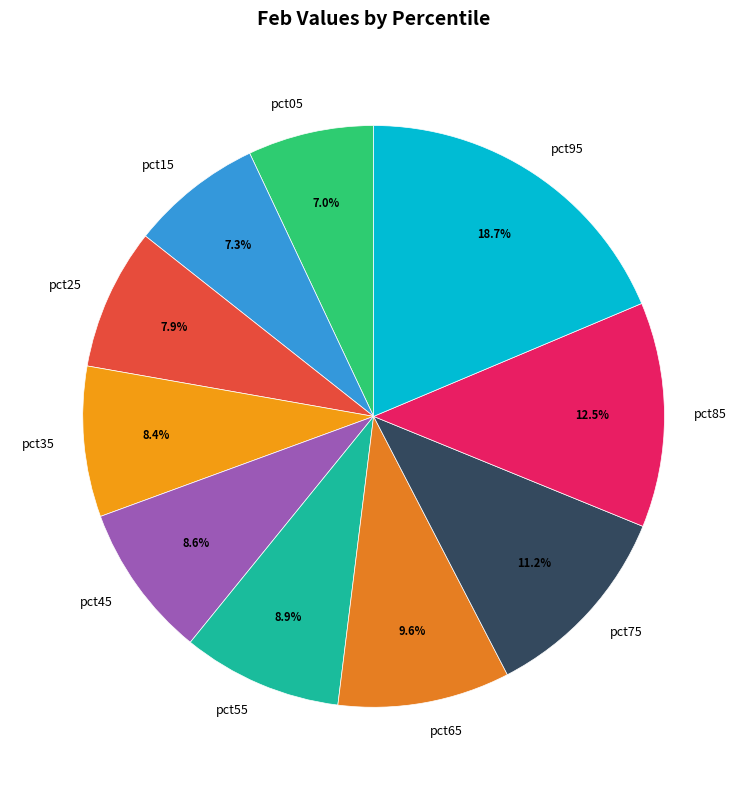

Combined, do pct25 and pct15 account for over 50%?

No